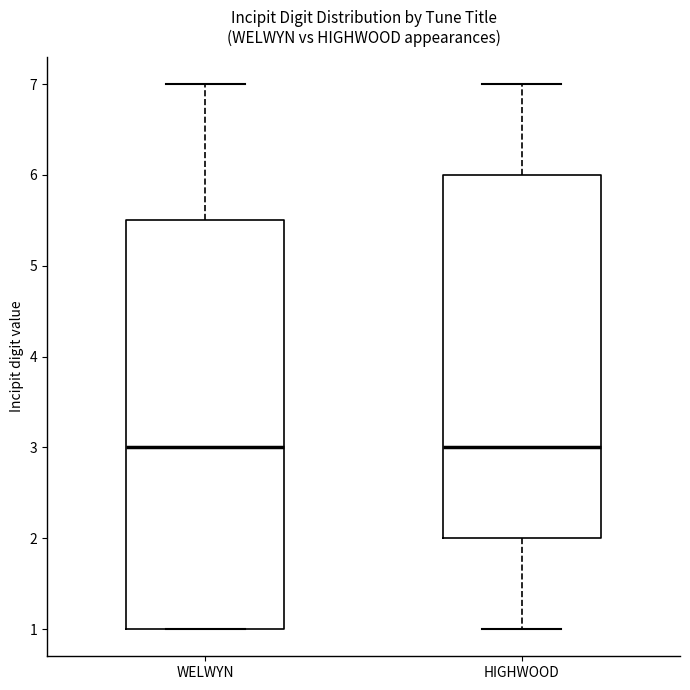

Comparing the boxes themselves (not the whiskers), which one is the tallest?

WELWYN